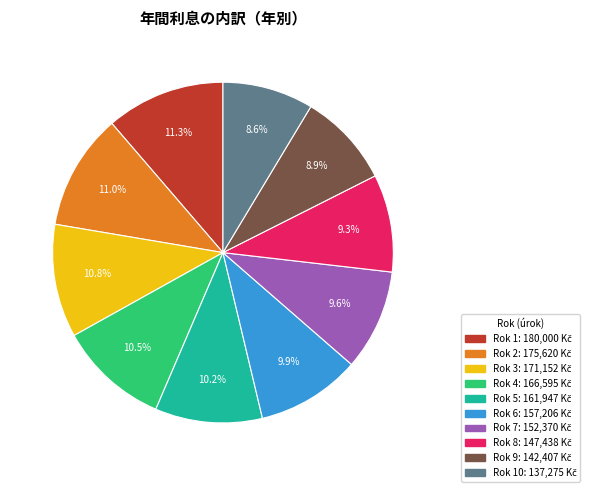

Does any single category account for the majority?

No